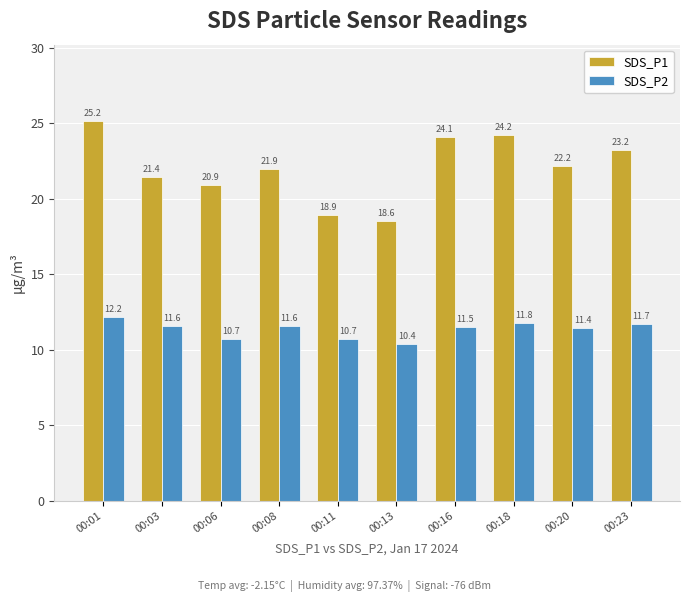

How many values in the SDS_P2 series are below 11?

3